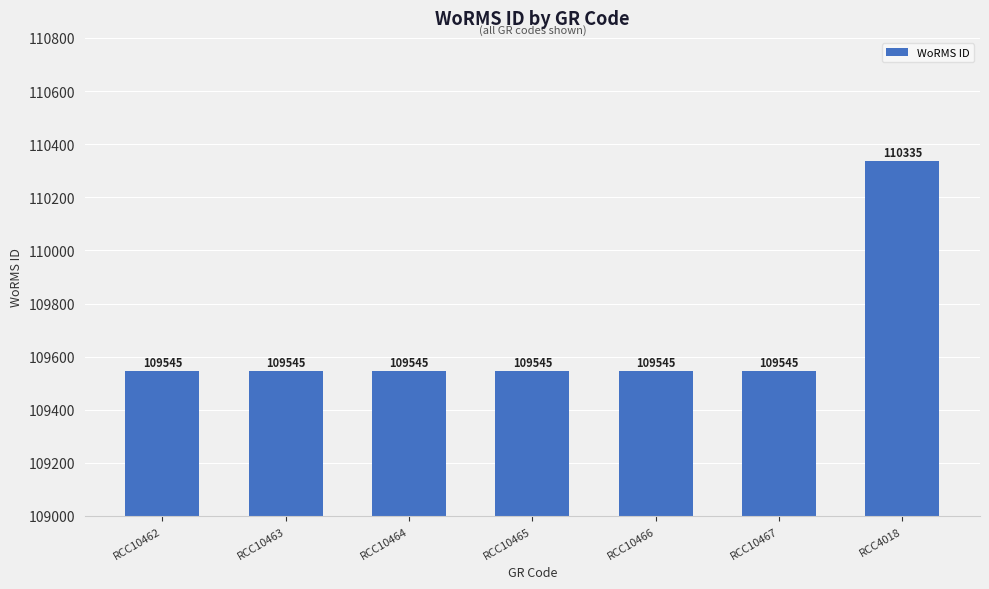

Approximately how many times larger is the value at RCC4018 compared to RCC10463?

1.0